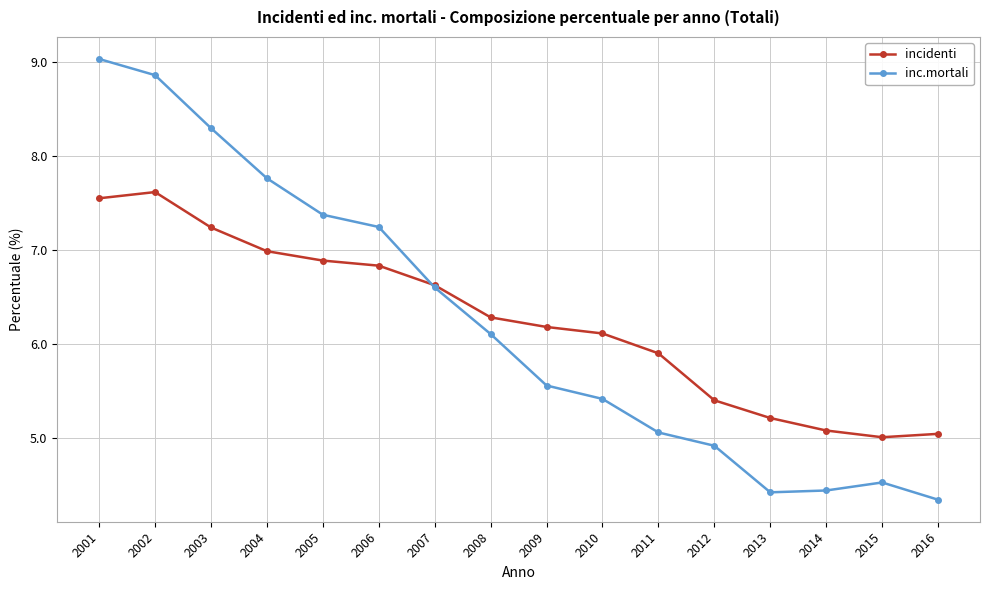

True or false: incidenti has more than 0 interior local peaks.

True